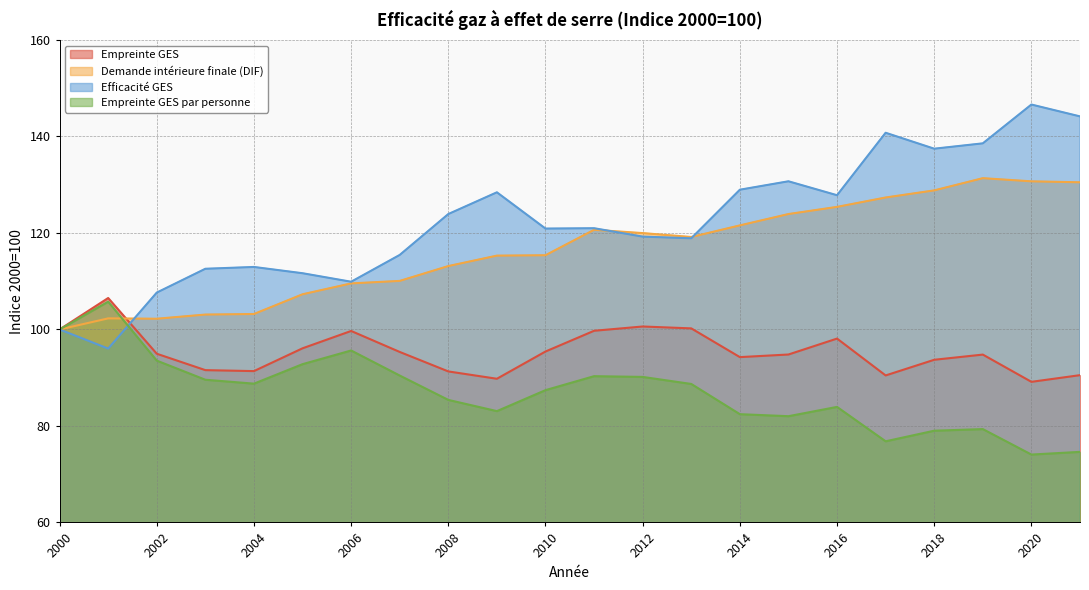

How many lines are shown in the chart?

4